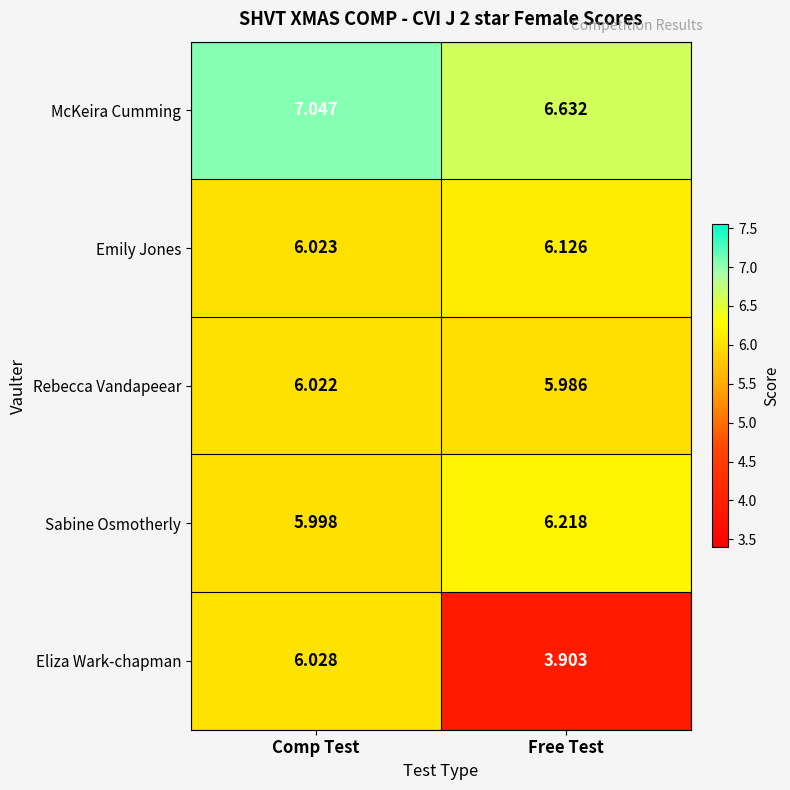

Which series has the largest total across all categories?

McKeira Cumming